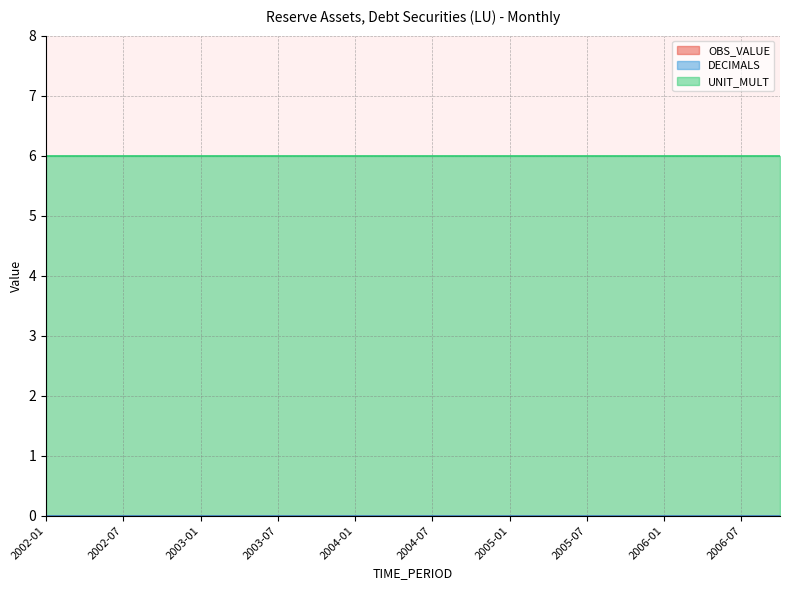

Is it true that DECIMALS equals 0 at 2005-10?

True